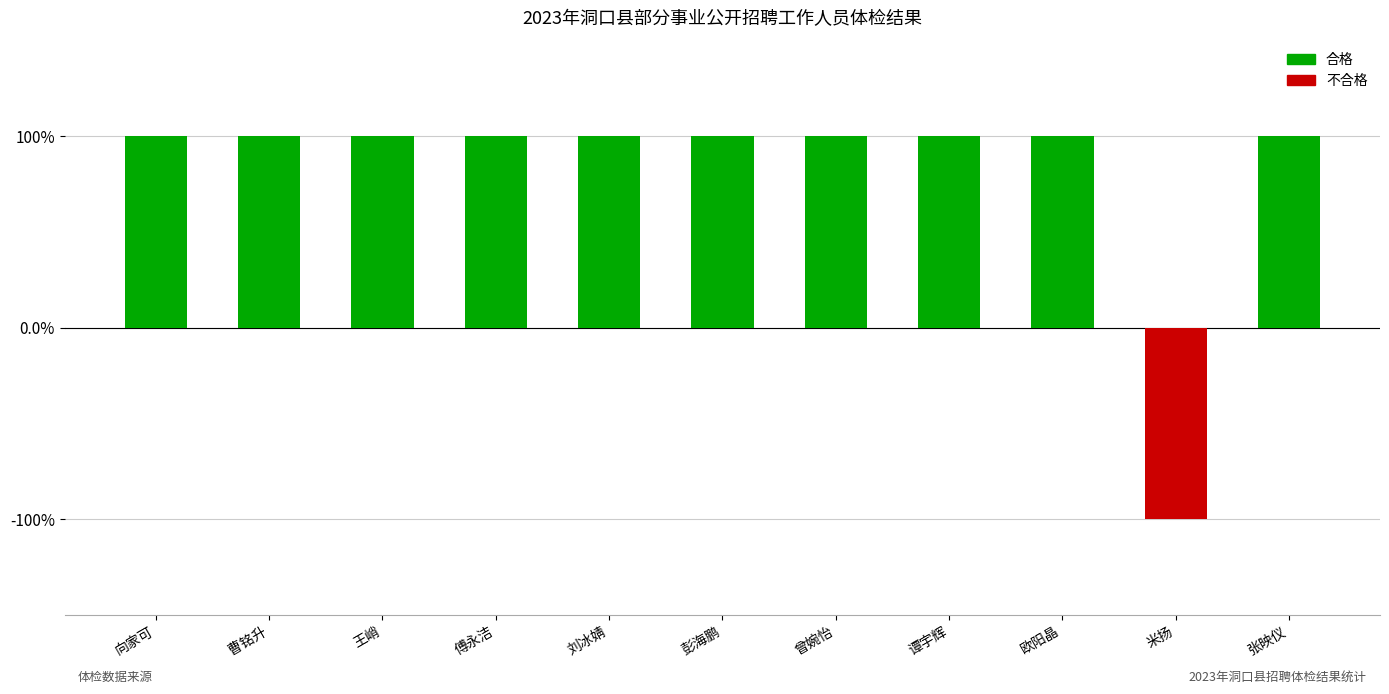

Which category has the lowest value across all series?

米扬